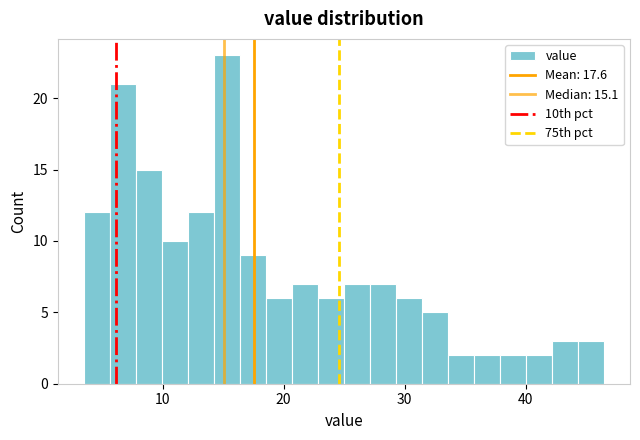

Around what value on the x-axis is the tallest bar? Give the approximate position of its centre, as read against the axis.

15